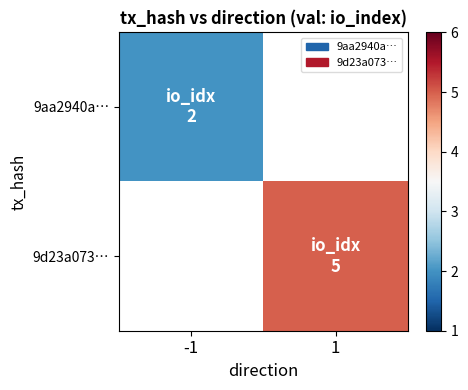

Is the value of 9d23a073… at -1 greater than the value of 9aa2940a… at -1?

No